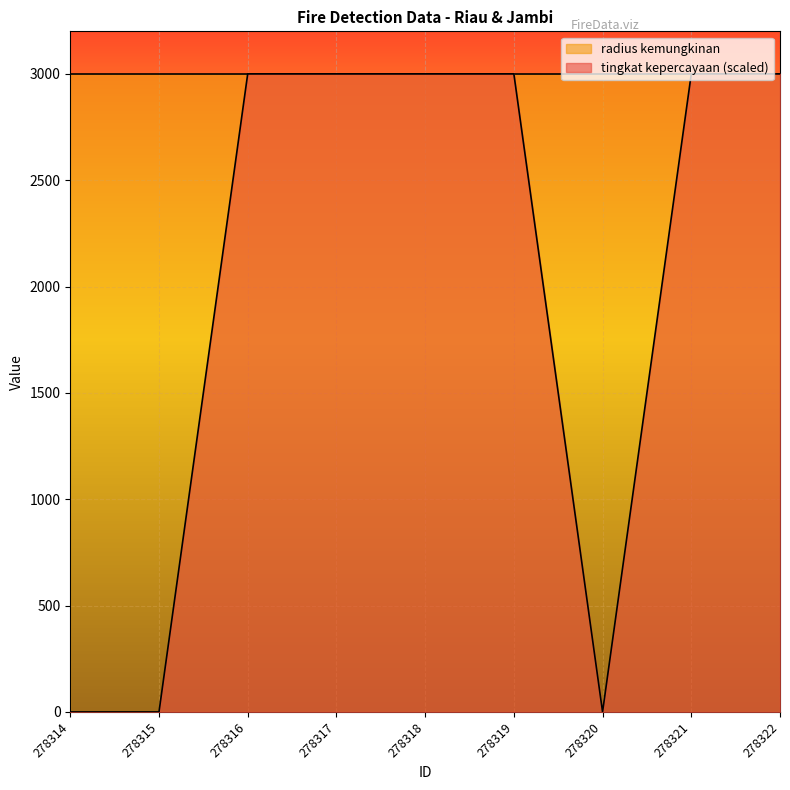

What is the difference between the values at 278320 and 278316?

3000.0